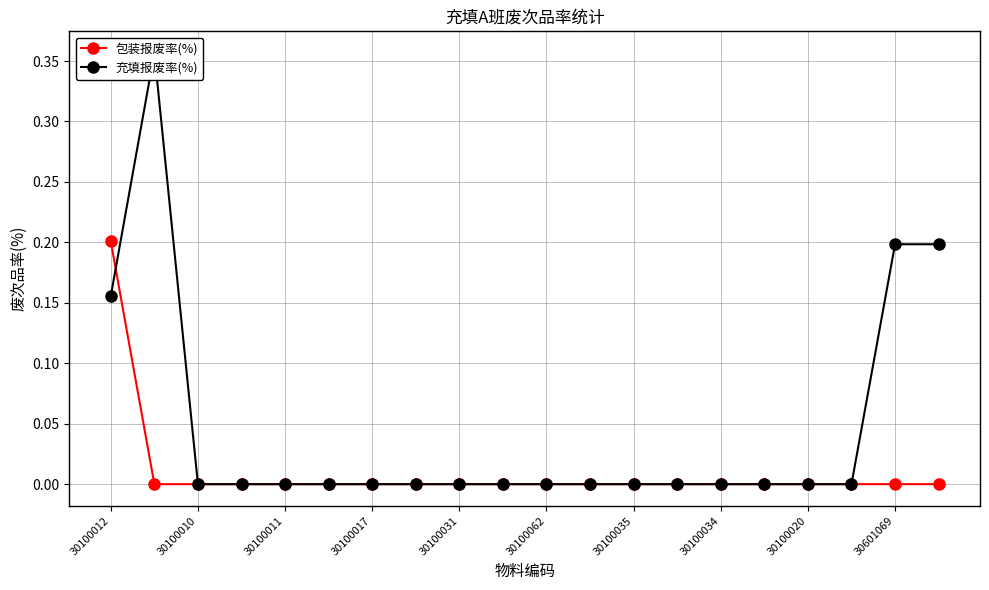

How many times do 包装报废率(%) and 充填报废率(%) cross each other?

1